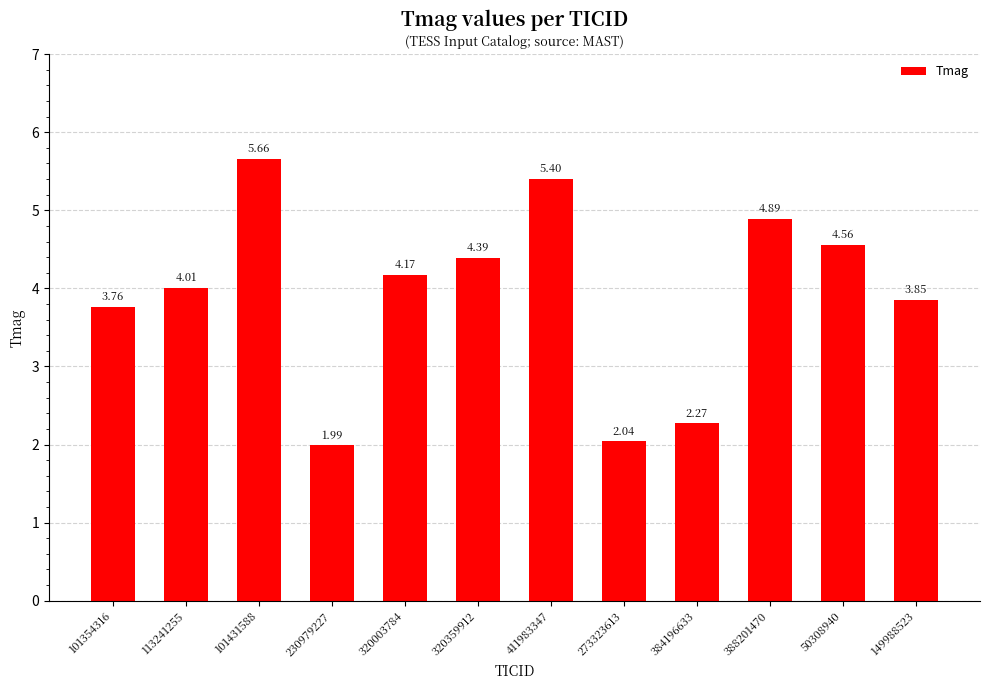

Rank the categories by value from highest to lowest.

101431588, 411983347, 388201470, 50308940, 320359912, 320003784, 113241255, 149988523, 101354316, 384196633, 273323613, 230979227